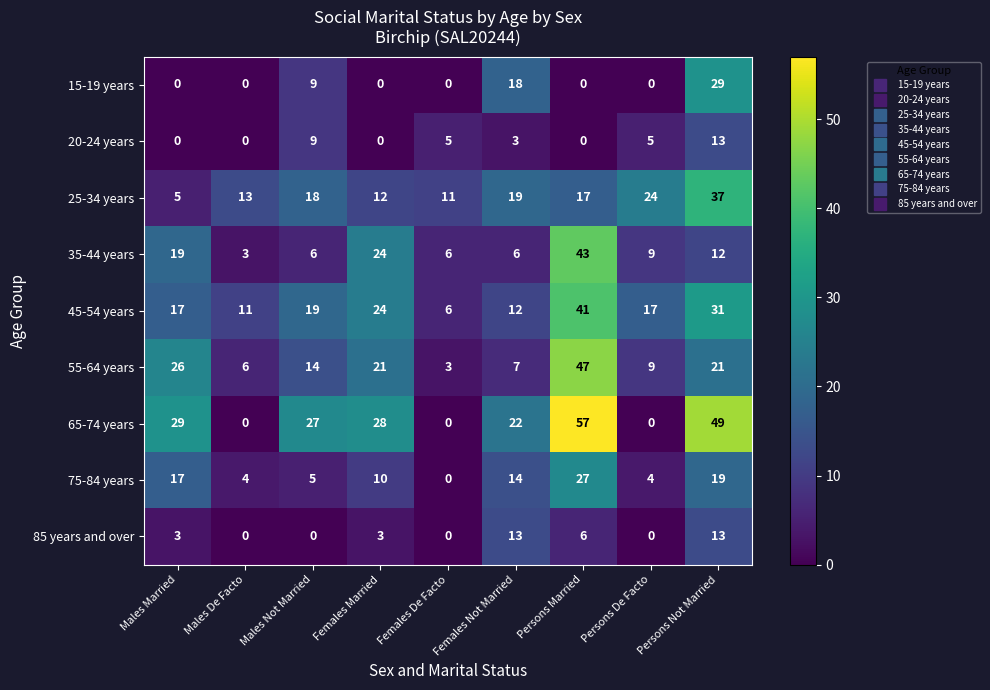

What is the average value of the 45-54 years series?

20